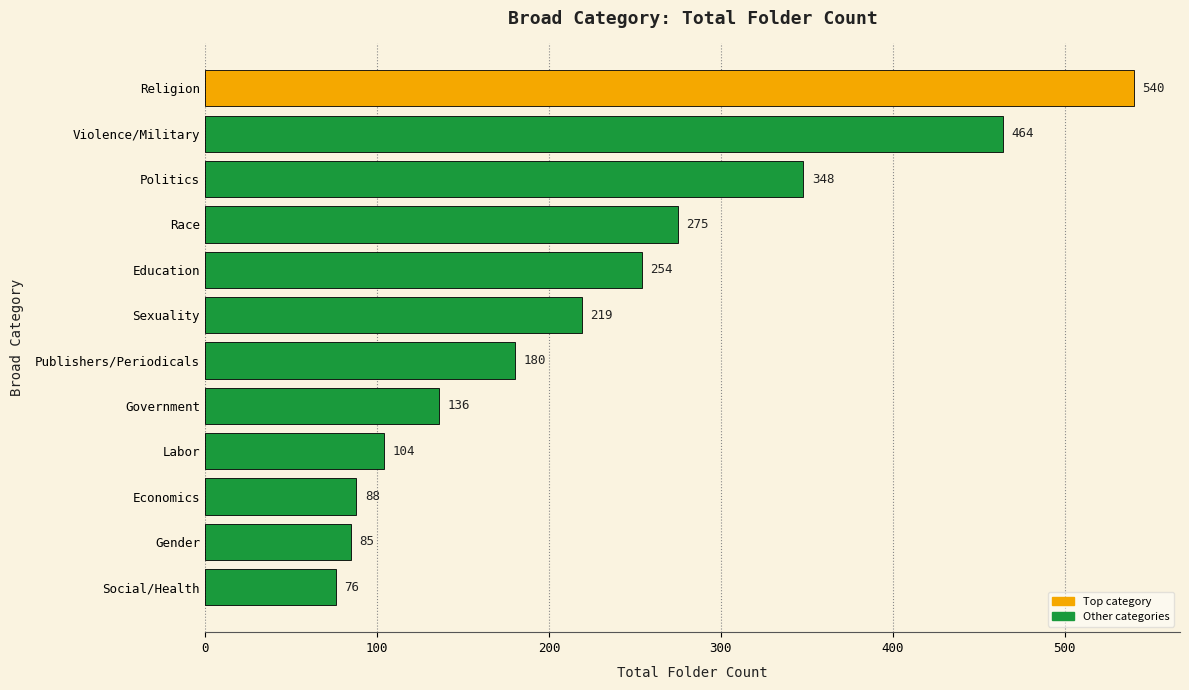

Reading top to bottom, extract all data points from this chart.

Religion=540	Violence/Military=464	Politics=348	Race=275	Education=254	Sexuality=219	Publishers/Periodicals=180	Government=136	Labor=104	Economics=88	Gender=85	Social/Health=76